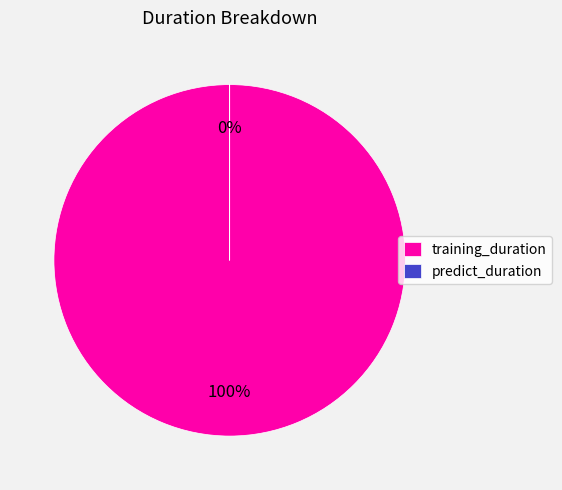

Rank the categories by value from highest to lowest.

training_duration, predict_duration